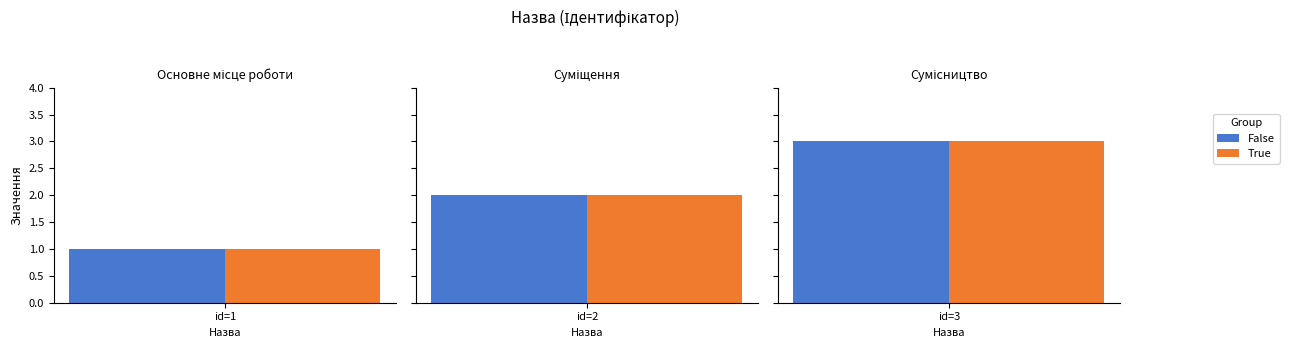

Reading left to right, extract all data points from this chart.

False: Основне місце роботи=1	Суміщення=2	Сумісництво=3
True: Основне місце роботи=1	Суміщення=2	Сумісництво=3